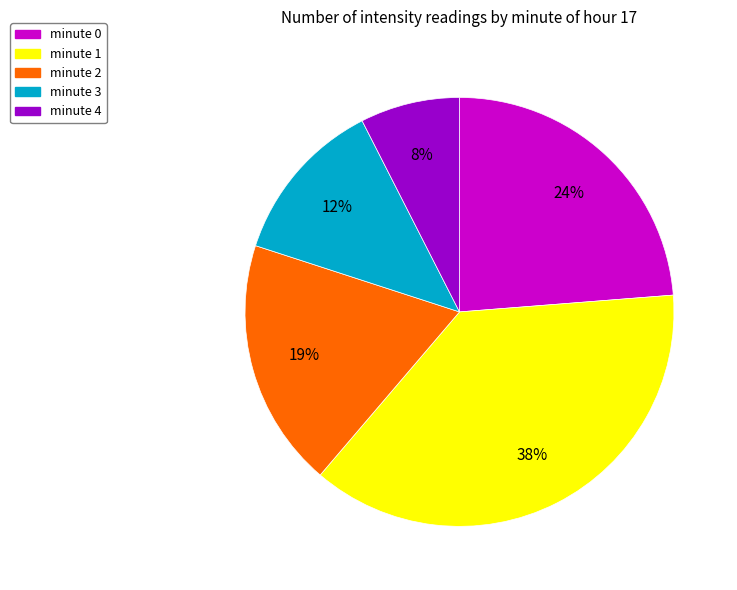

True or false: minute 1 accounts for 29% of the total.

False